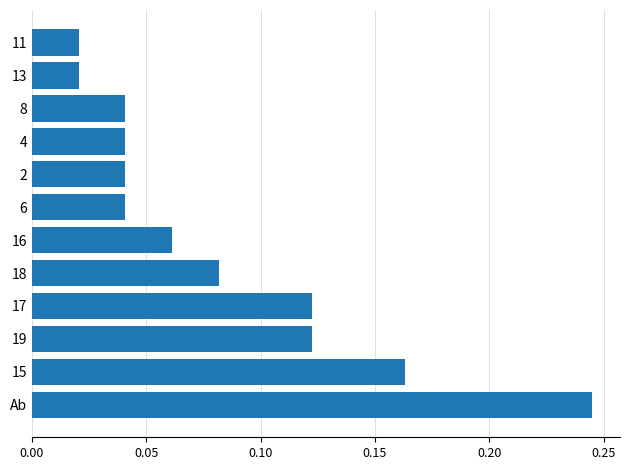

What is the sum of all values?

1.0